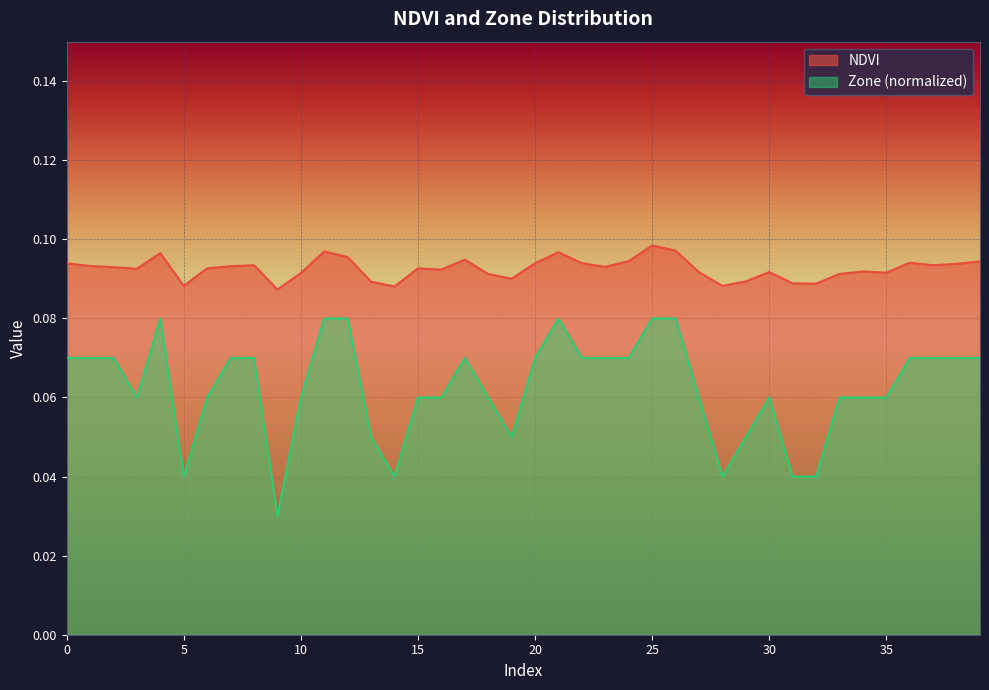

Between 4 and 18, which series saw the biggest shift?

Zone